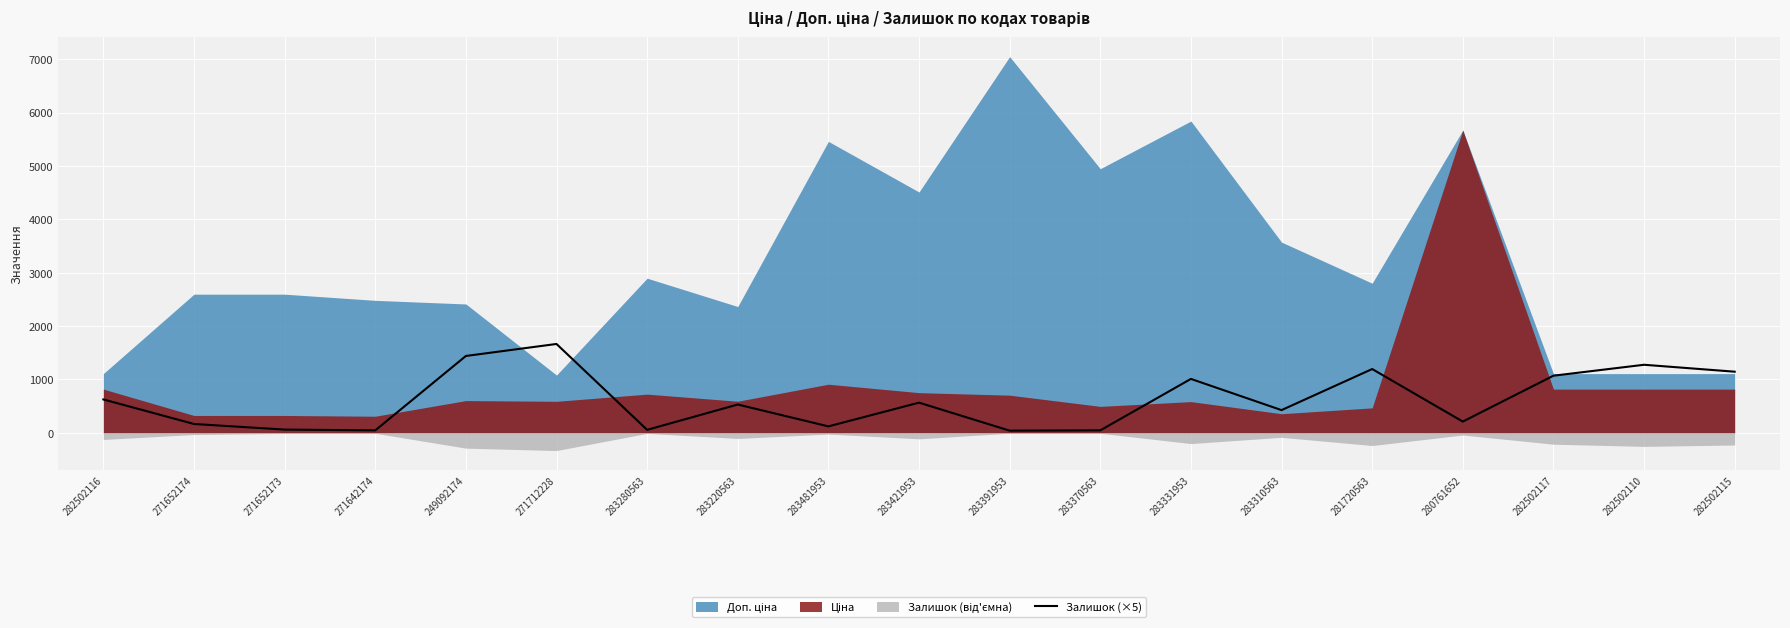

What is the label of the 2nd point from the right?

282502110